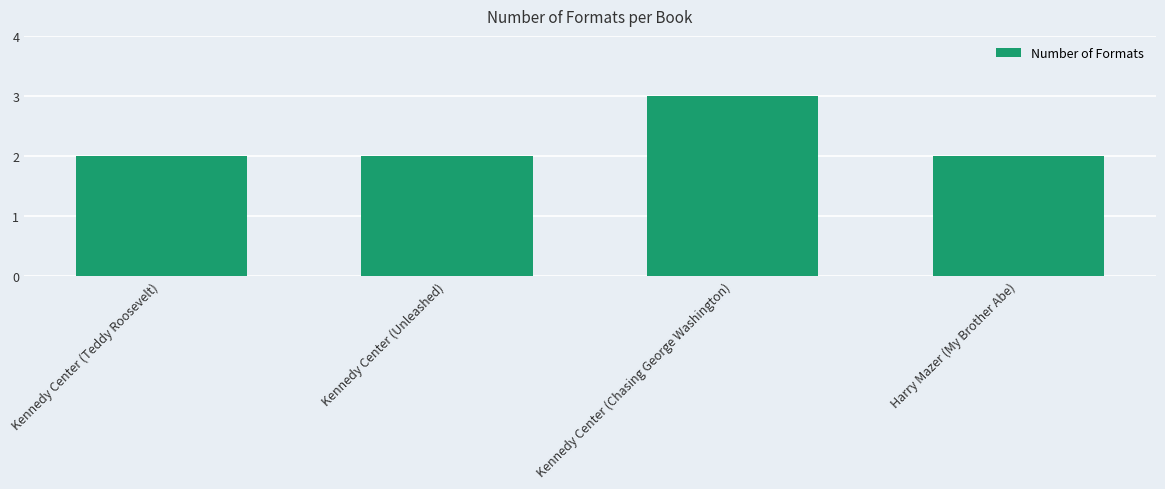

What is the label of the 4th bar from the left?

Harry Mazer (My Brother Abe)